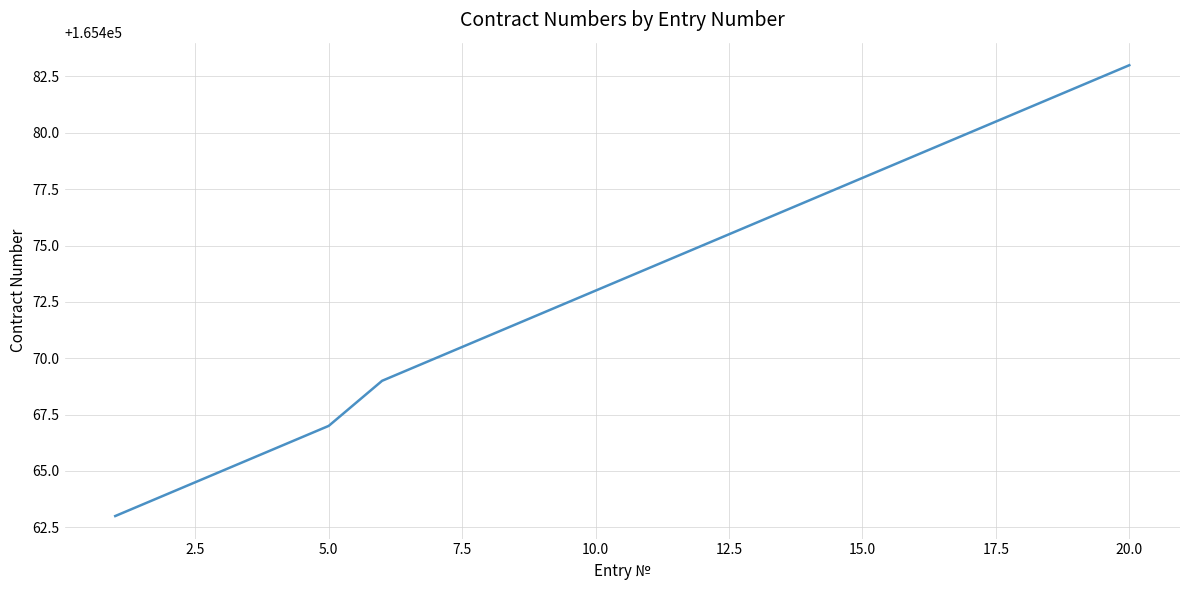

Does the chart display data point markers on the line(s)?

No